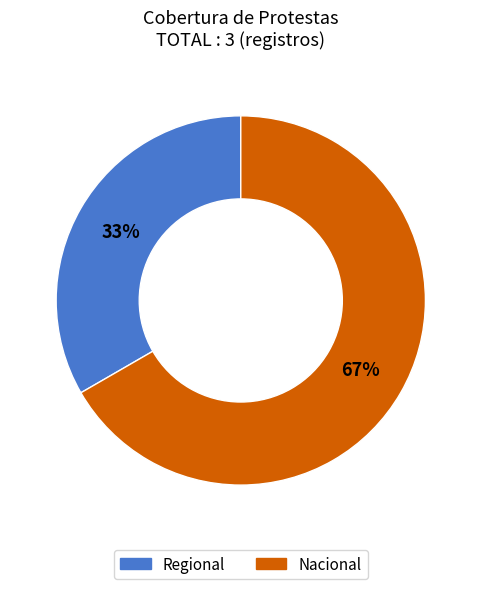

To the nearest percent, what is the average slice percentage?

50%